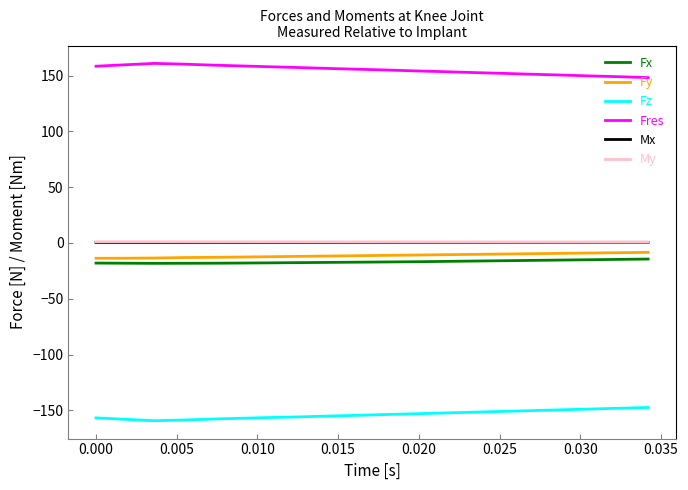

Is this an area chart (filled region under the line)?

No